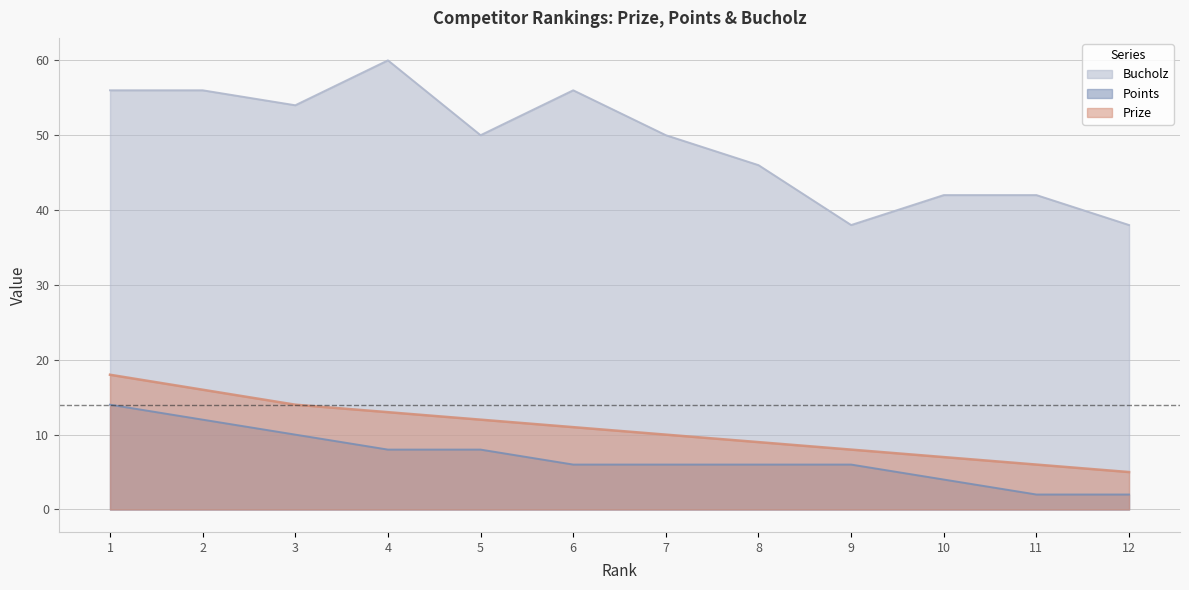

True or false: Bucholz has a value of 56 at 1.

True